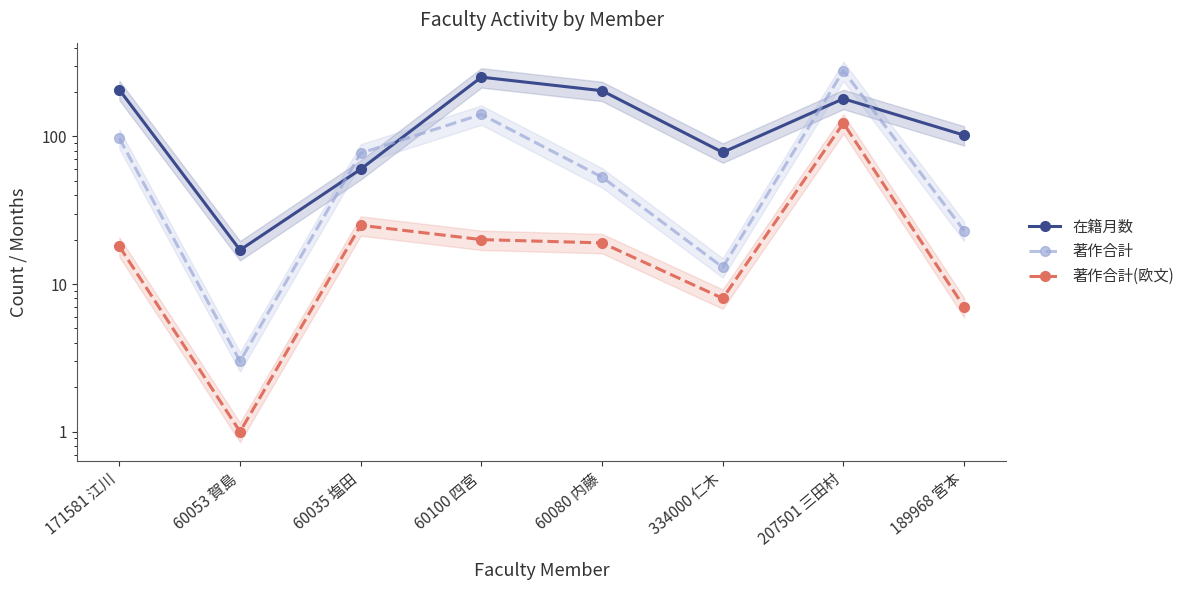

Rank the series by their average value, from lowest to highest.

著作合計(欧文), 著作合計, 在籍月数